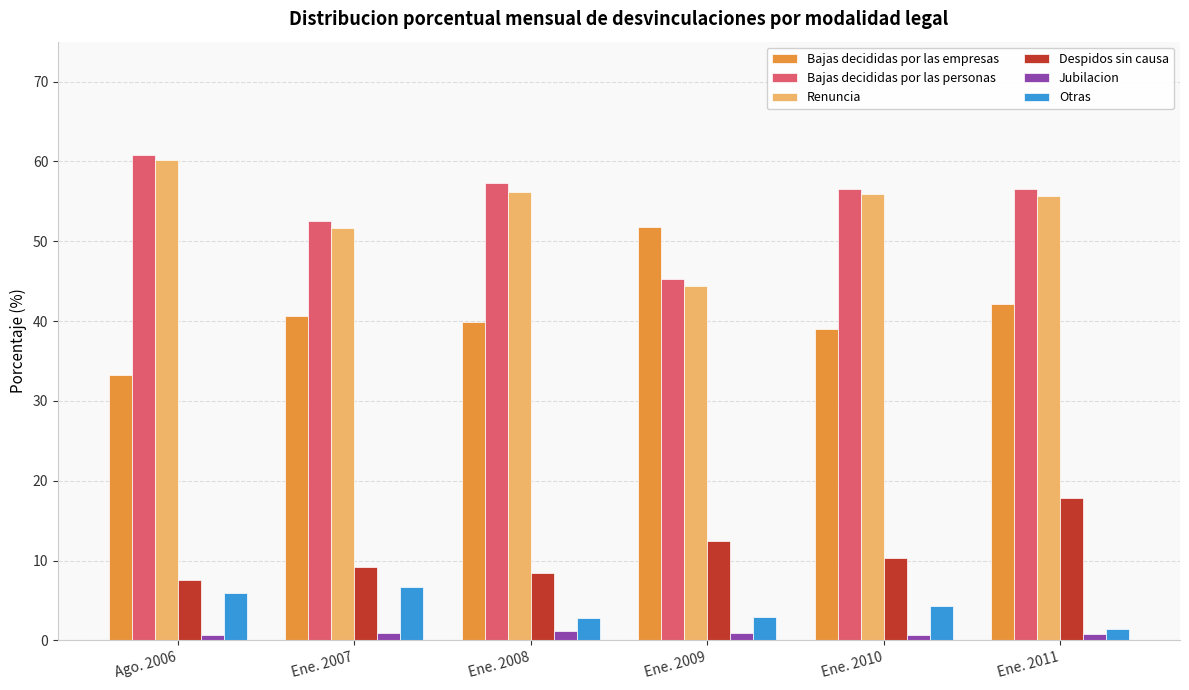

At Ene. 2010, list the series in order from largest to smallest.

Bajas decididas por las personas, Renuncia, Bajas decididas por las empresas, Despidos sin causa, Otras, Jubilacion